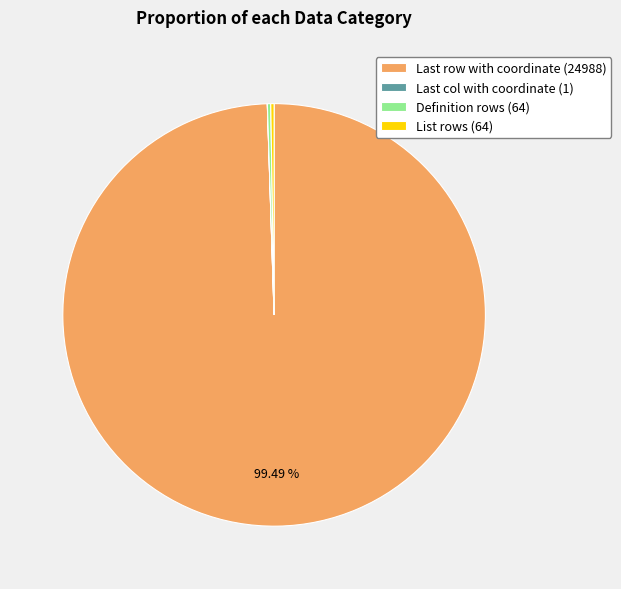

Does any single category account for the majority?

Yes